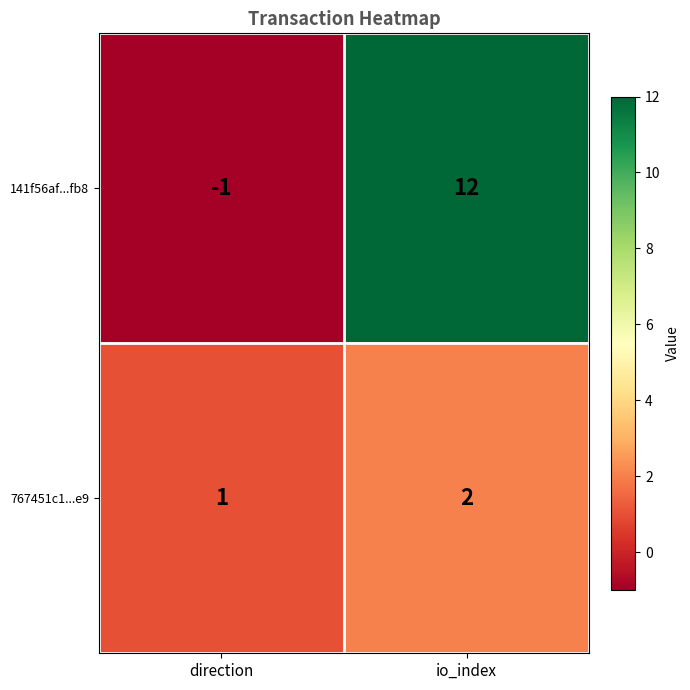

Which series has the largest range (max minus min)?

141f56af...fb8